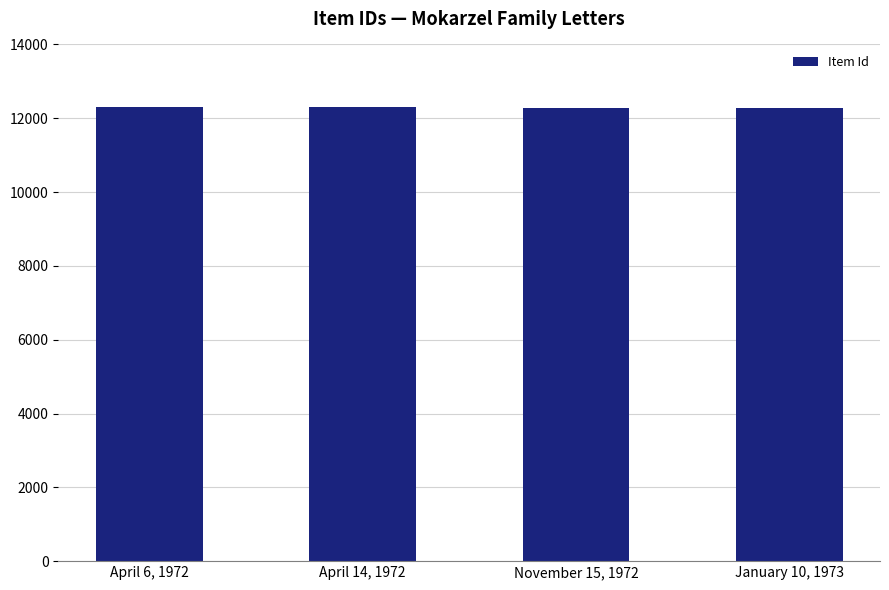

What is the ratio of the value at January 10, 1973 to the value at November 15, 1972?

1.0